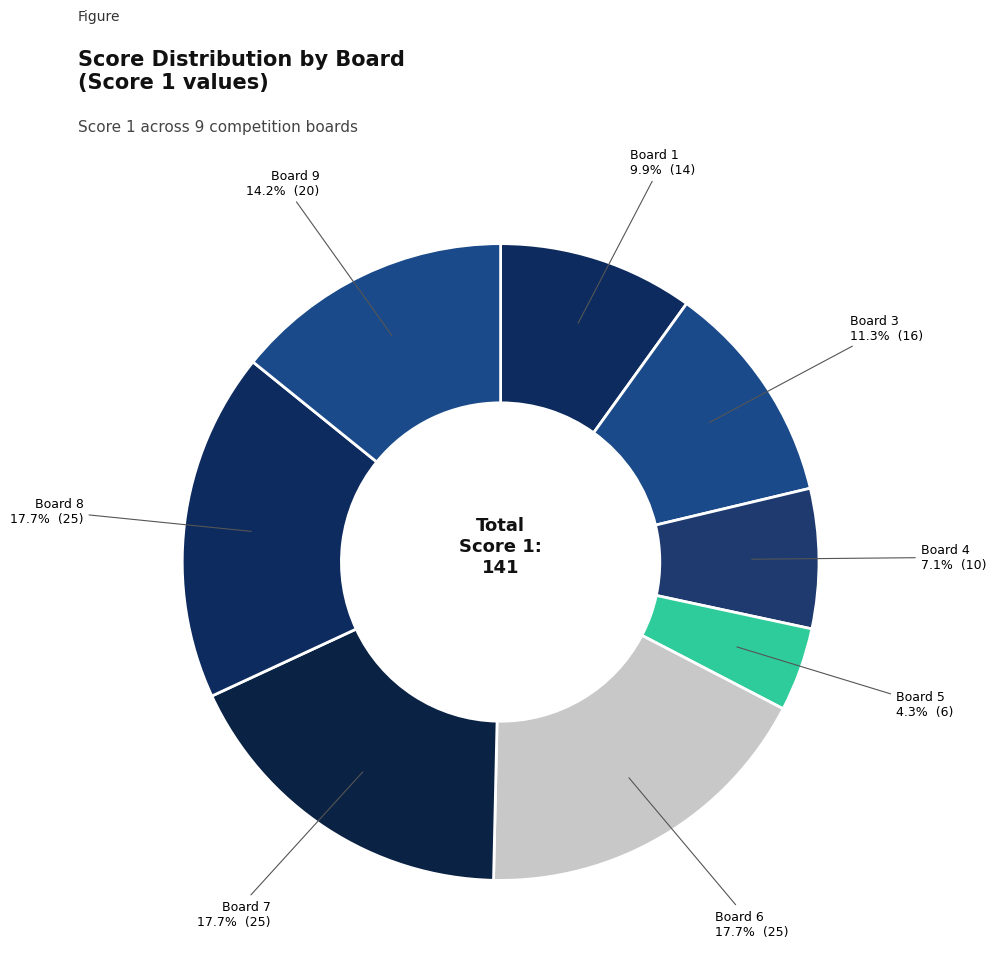

Which slice is the smallest?

Board 5